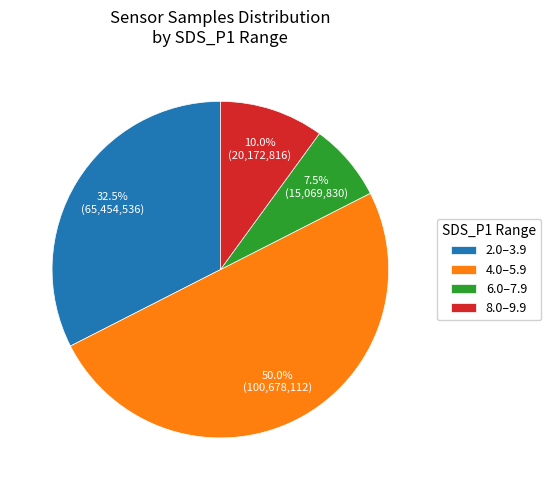

Is the sum of 8.0–9.9 and 2.0–3.9 greater than half?

No